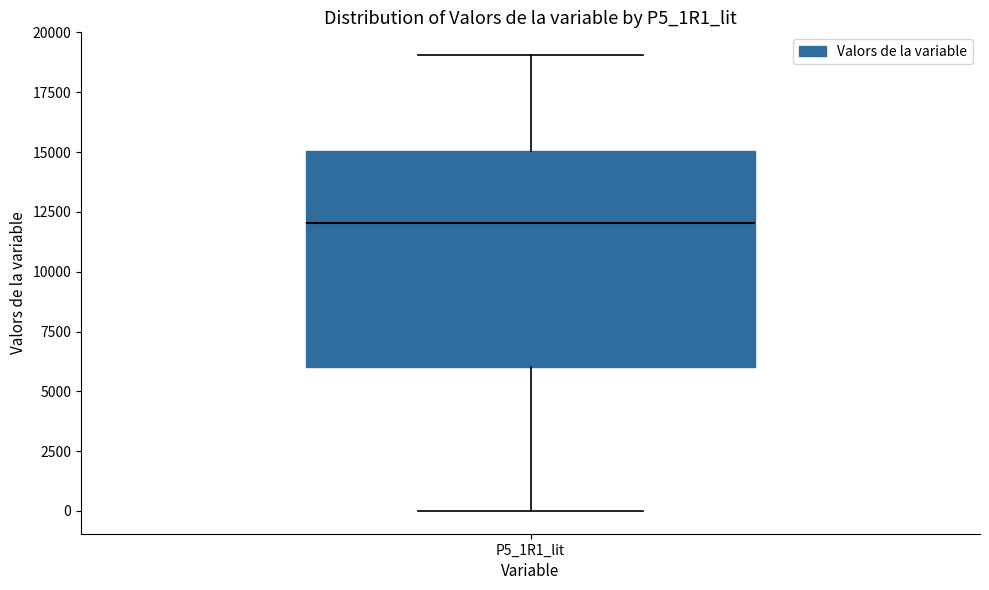

Transcribe this box plot: give where the median line is, the range the box spans, and where the two whiskers end, as read against the y-axis. The values are not printed on the chart, so give them approximately, as read against the axis.

median 12000, box 6000 to 15000, whiskers 0 to 19000